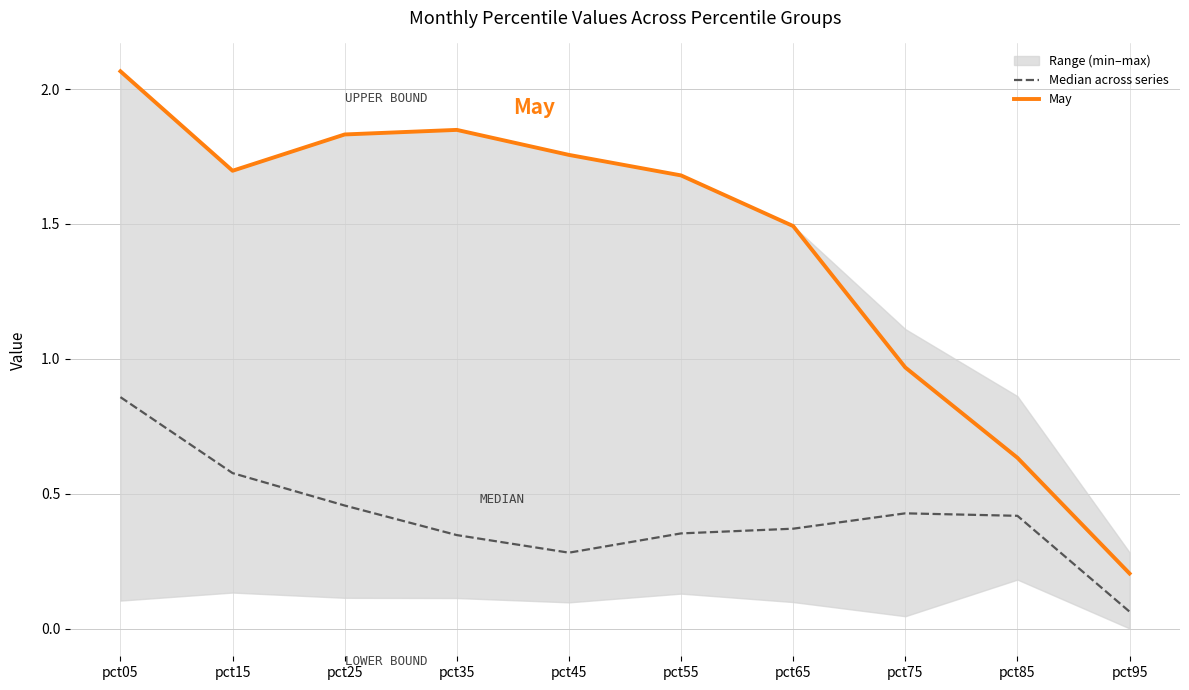

Is this an area chart (filled region under the line)?

No